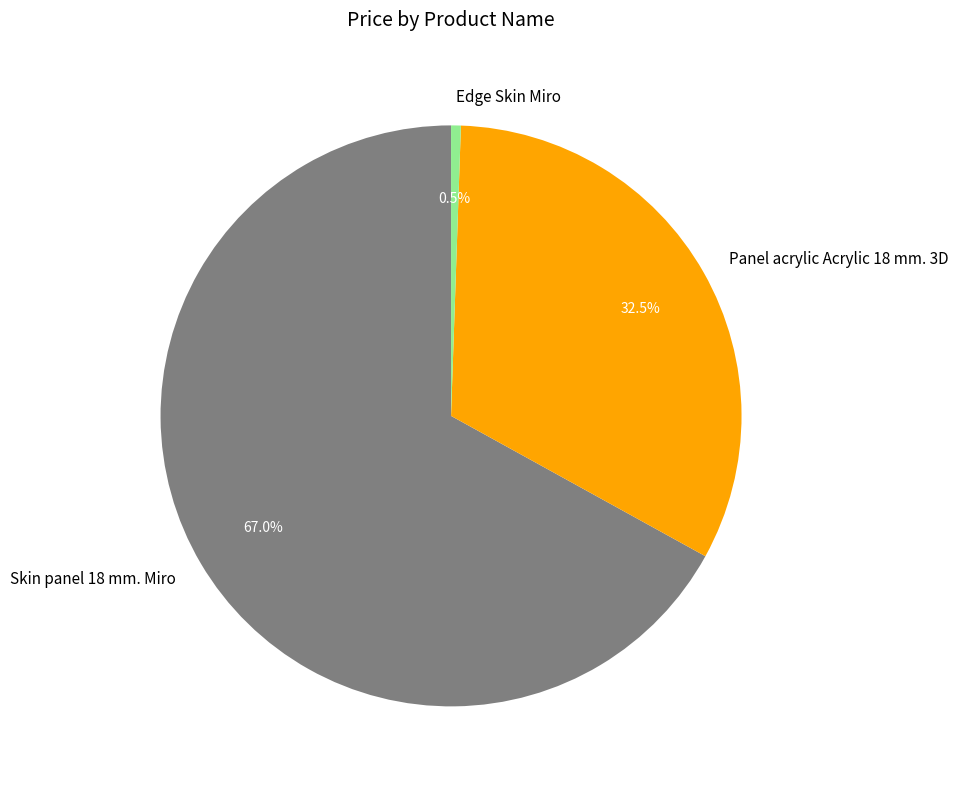

To the nearest percent, what is the difference between the largest and smallest slice percentages?

66%